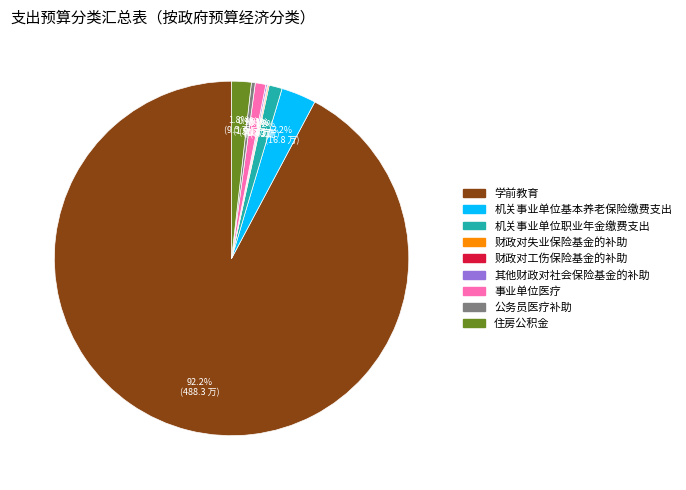

Which slice is the largest?

学前教育